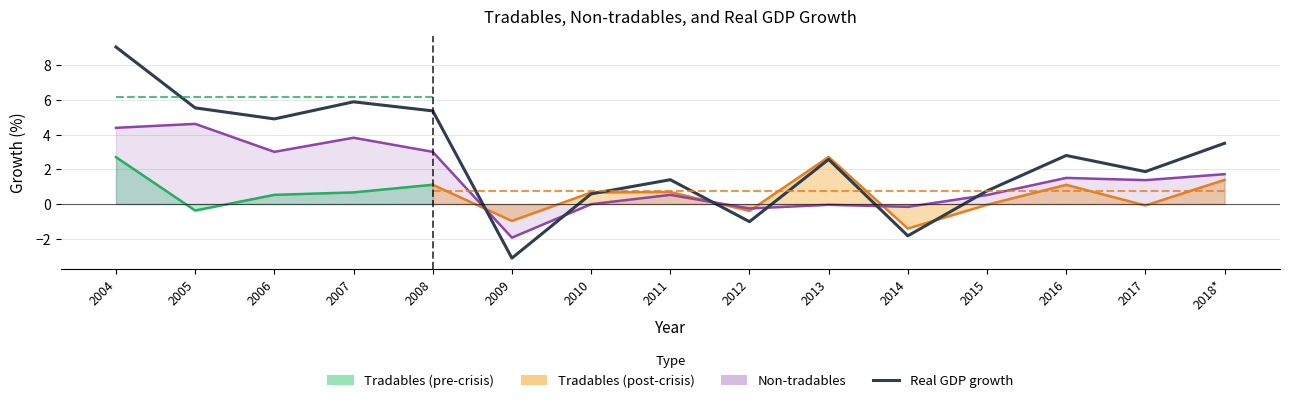

What is the minimum value shown in the chart?

-3.1